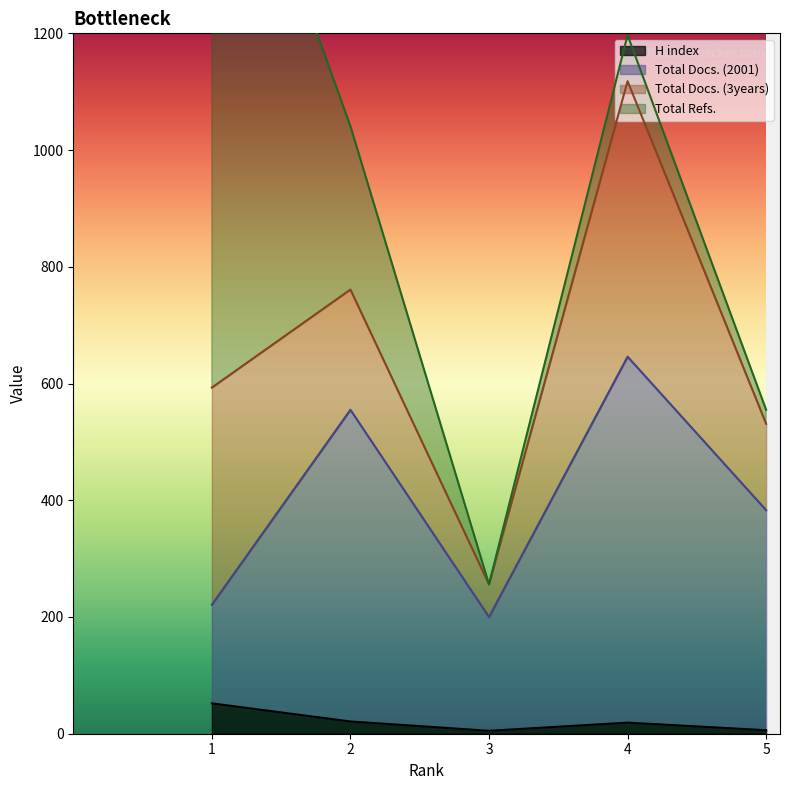

What is the sum of all H index values?

103